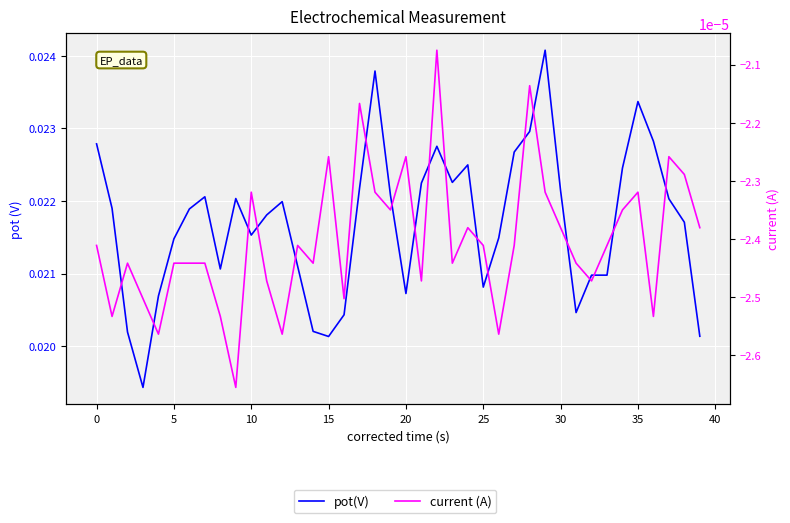

Is this an area chart (filled region under the line)?

No